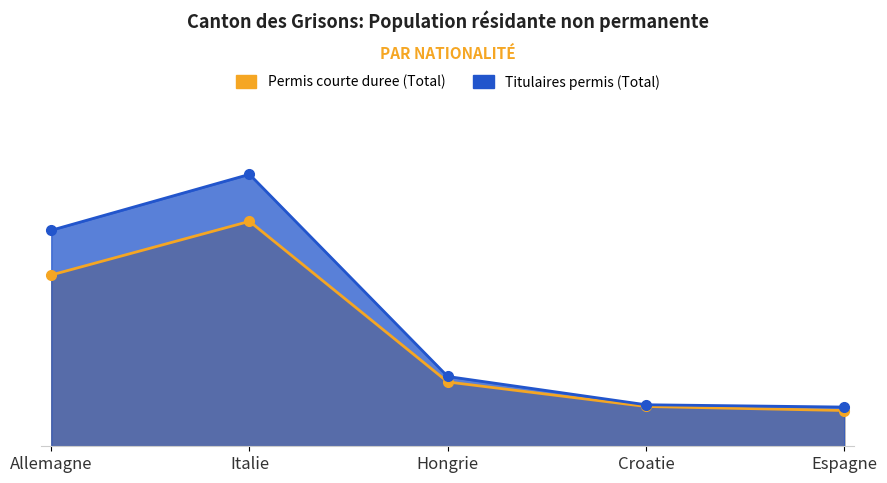

Read the Titulaires permis (Total) value at Hongrie, to the nearest 50.

250